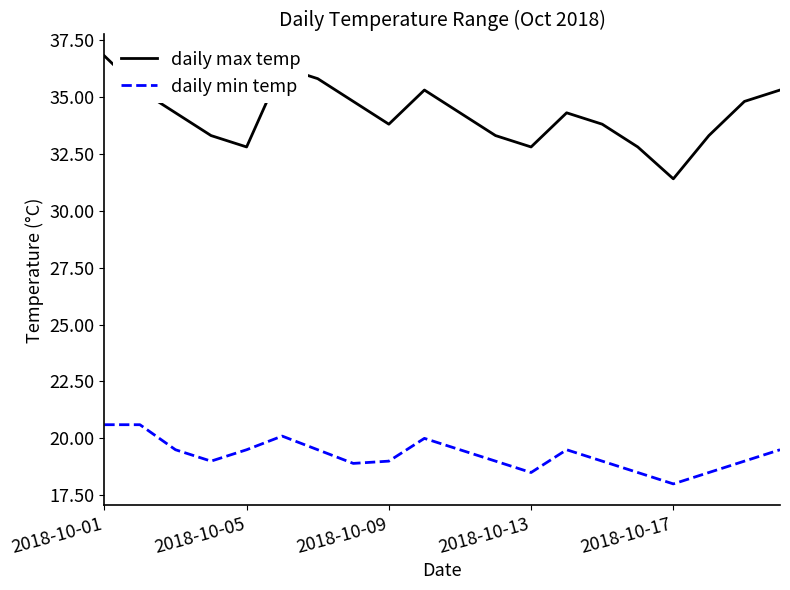

Which series has the largest range (max minus min)?

daily max temp